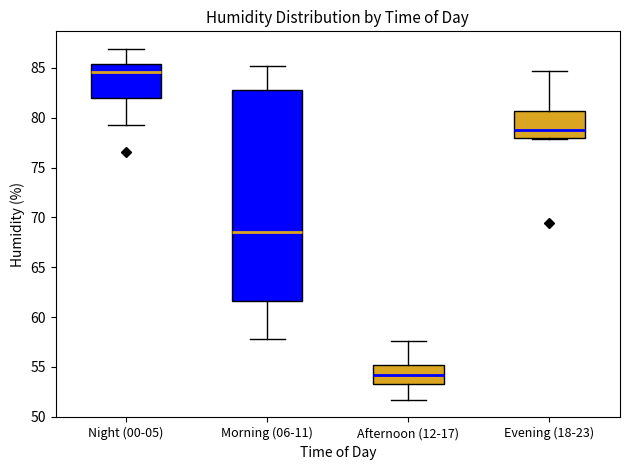

Reading left to right, transcribe this box plot: for each box, give where its median line is, the range the box spans, and where its two whiskers end, as read against the y-axis. The values are not printed on the chart, so give them approximately, as read against the axis.

Night (00-05): median 84.5, box 82.0 to 85.5, whiskers 79.5 to 87.0
Morning (06-11): median 68.5, box 61.5 to 83.0, whiskers 58.0 to 85.0
Afternoon (12-17): median 54.0, box 53.5 to 55.0, whiskers 51.5 to 57.5
Evening (18-23): median 79.0, box 78.0 to 80.5, whiskers 78.0 to 84.5